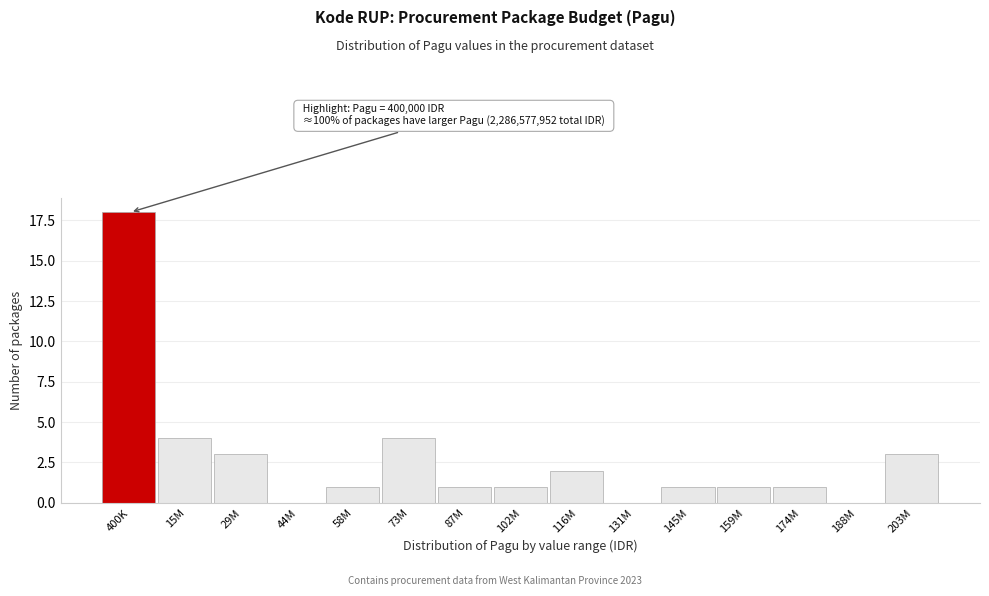

Reading left to right, what are all the values shown in this chart?

400K=18	15M=4	29M=3	44M=0	58M=1	73M=4	87M=1	102M=1	116M=2	131M=0	145M=1	159M=1	174M=1	188M=0	203M=3